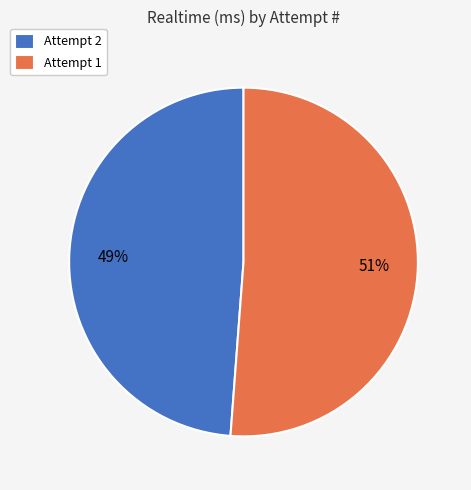

Which slice is the largest?

Attempt 1